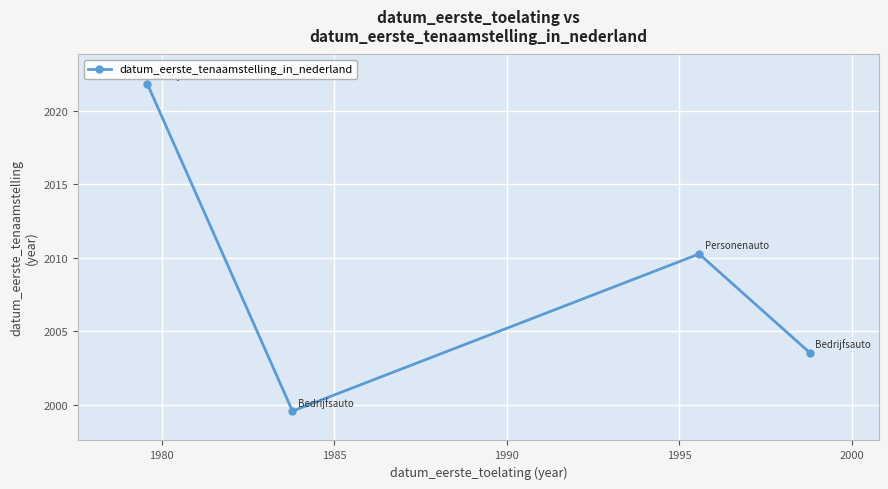

True or false: the data has more than 1 interior local peaks.

False